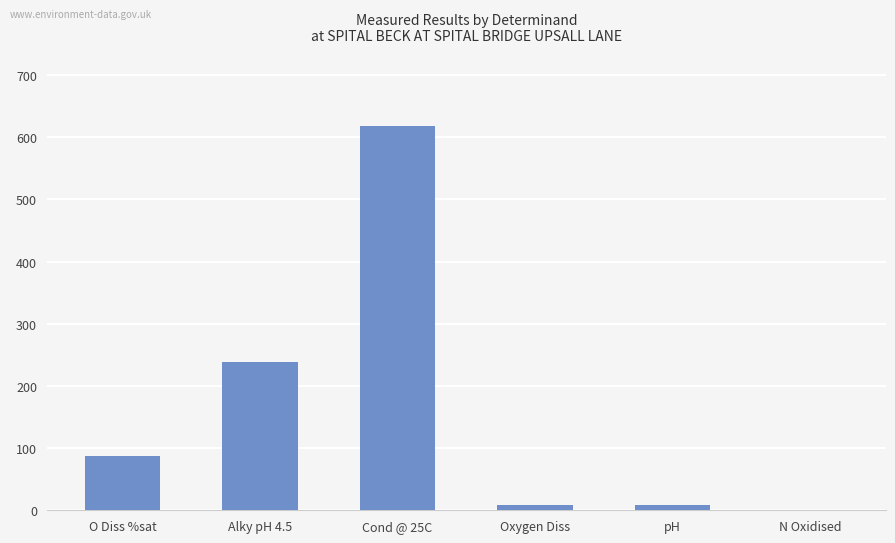

Is it true that the value at Alky pH 4.5 is 313.8?

False